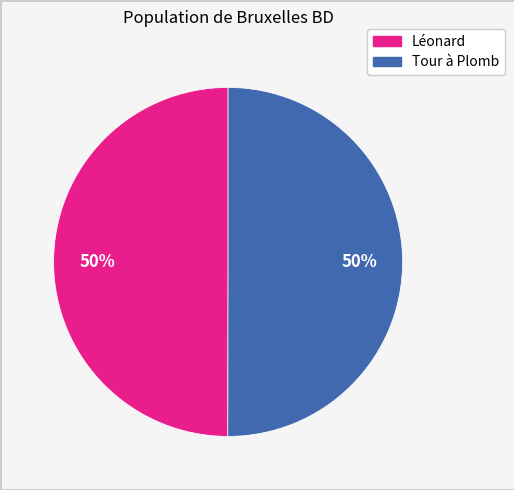

What is the ratio of the value at Tour à Plomb to the value at Léonard?

1.0